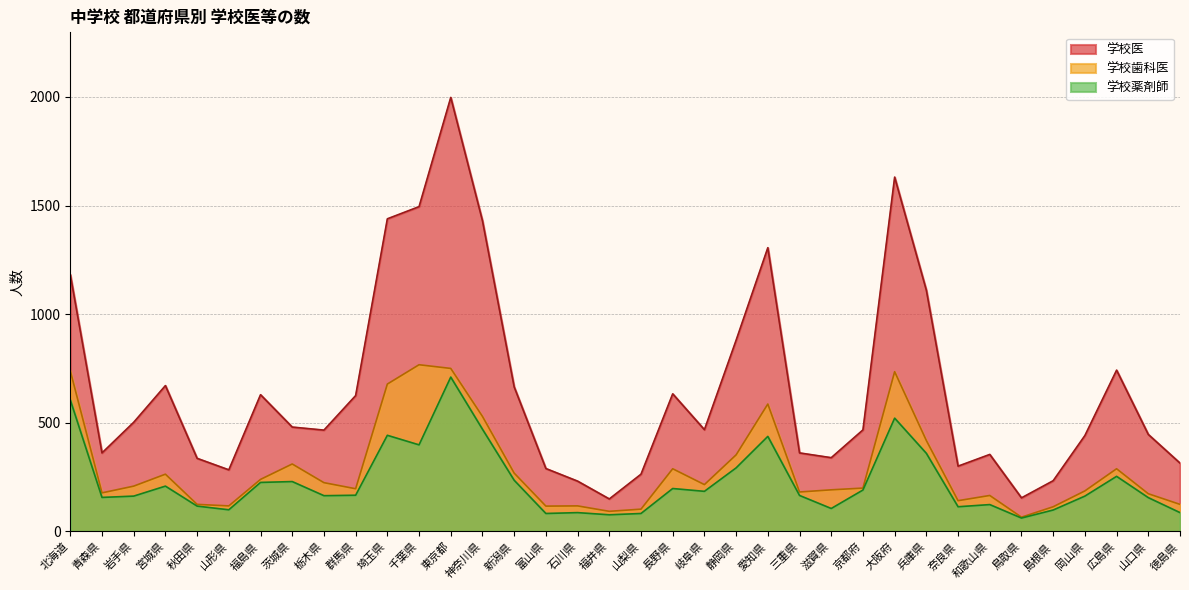

What is the sum of all 学校歯科医 values?

10436